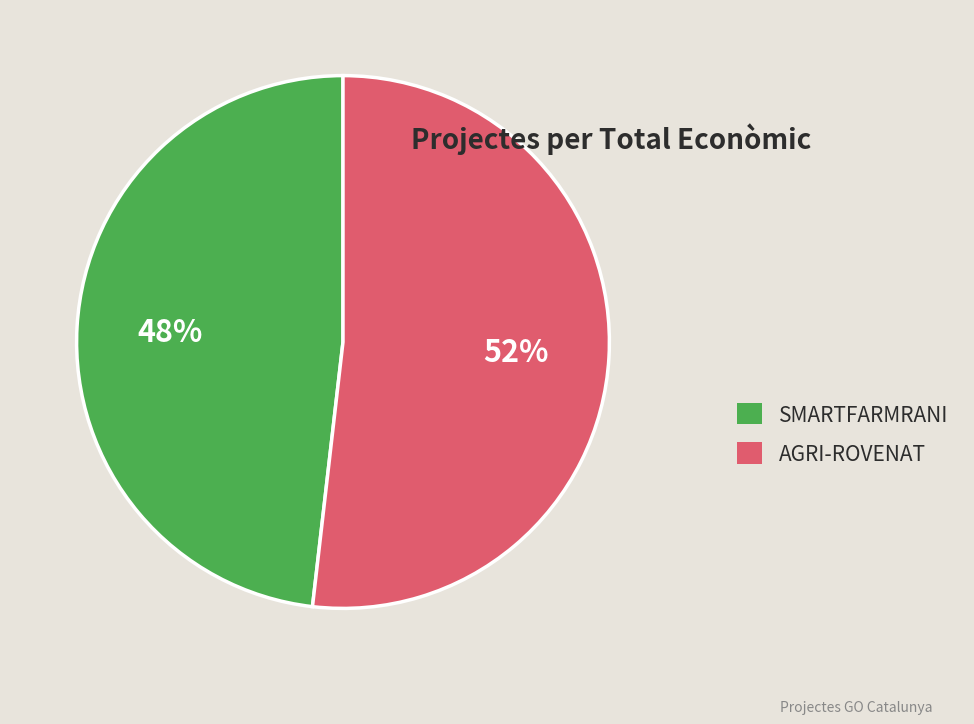

Is it true that AGRI-ROVENAT is 64% of the pie?

False